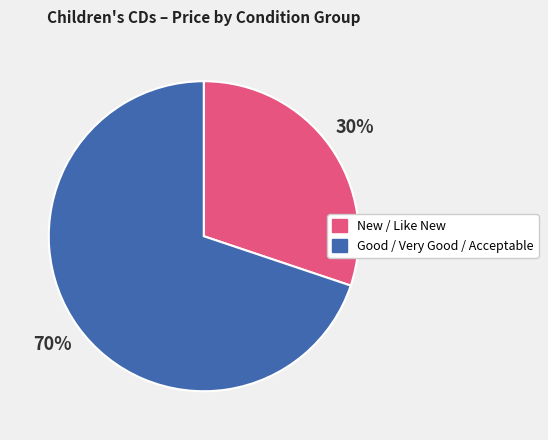

To the nearest percent, what is the average slice percentage?

50%